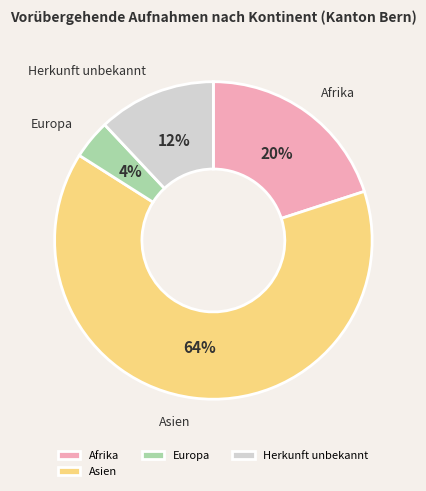

True or false: Afrika accounts for 20% of the total.

True